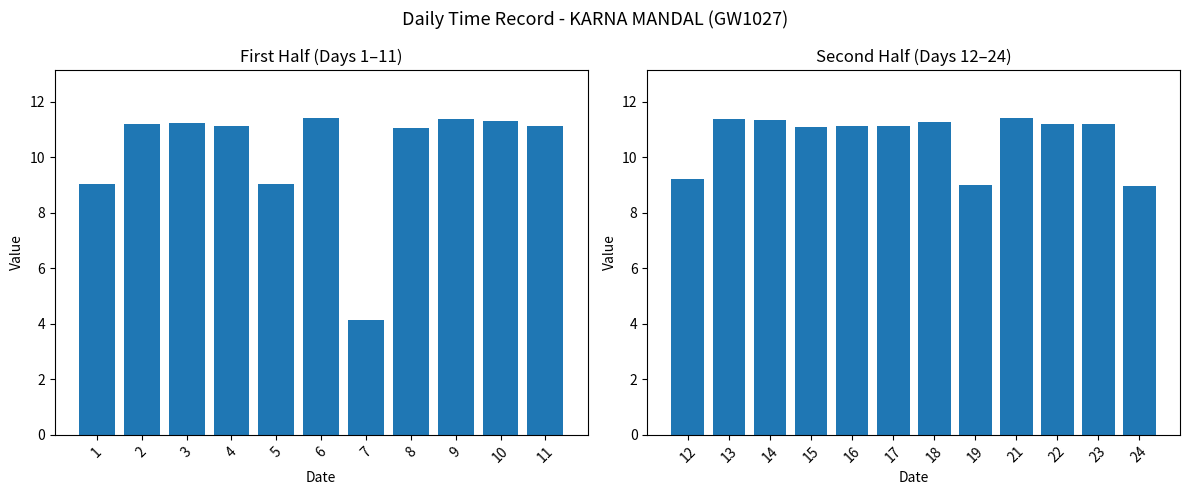

What is the total value across all series at 13?

11.4